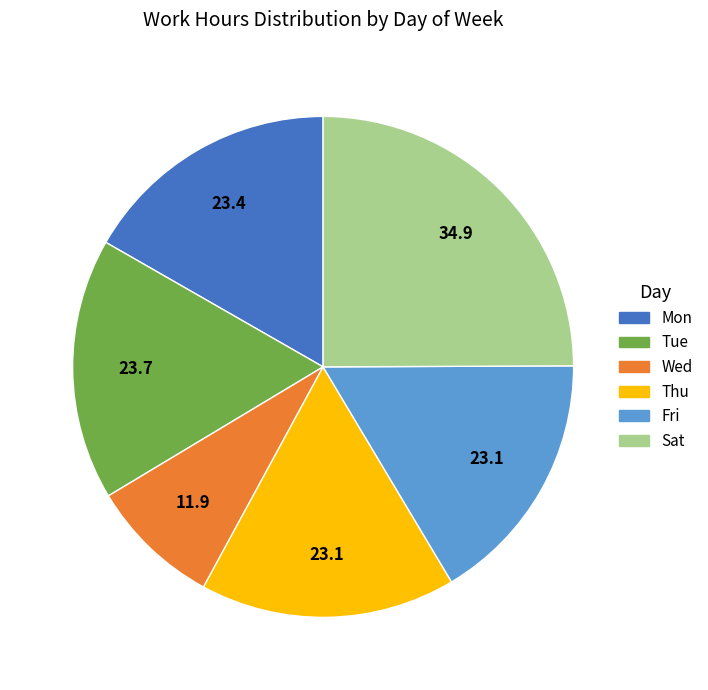

What is the smallest slice in the pie chart?

Wed